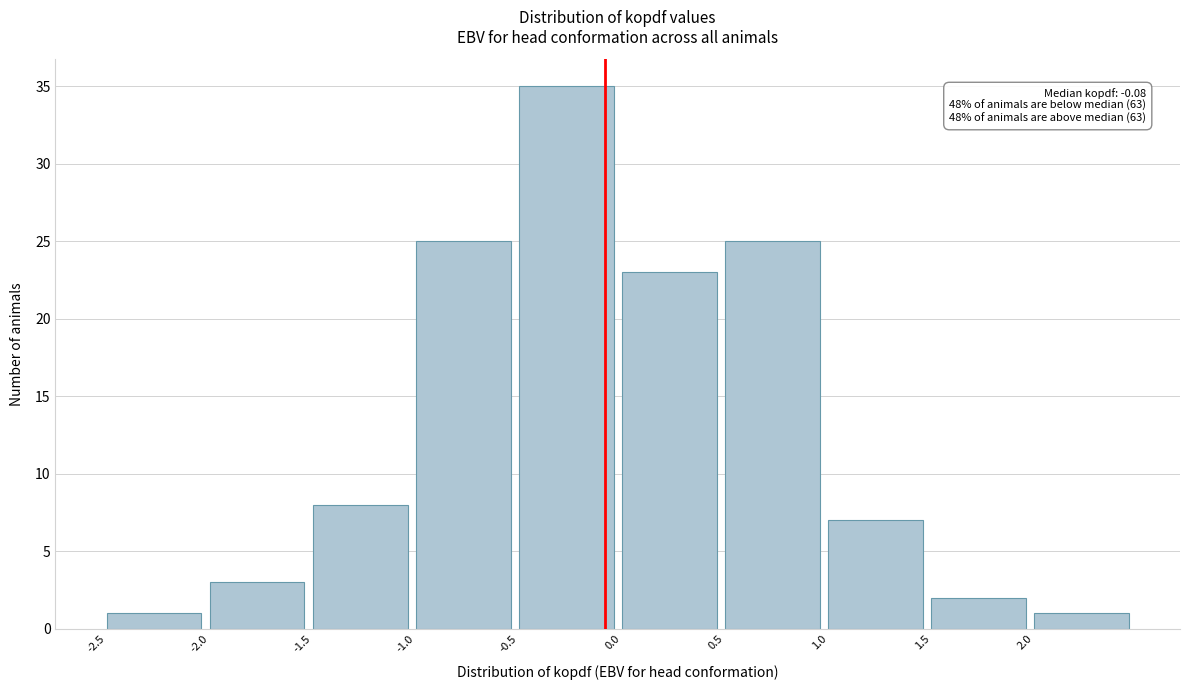

Over which range of the x-axis is the bar tallest?

-0.5 to 0.0